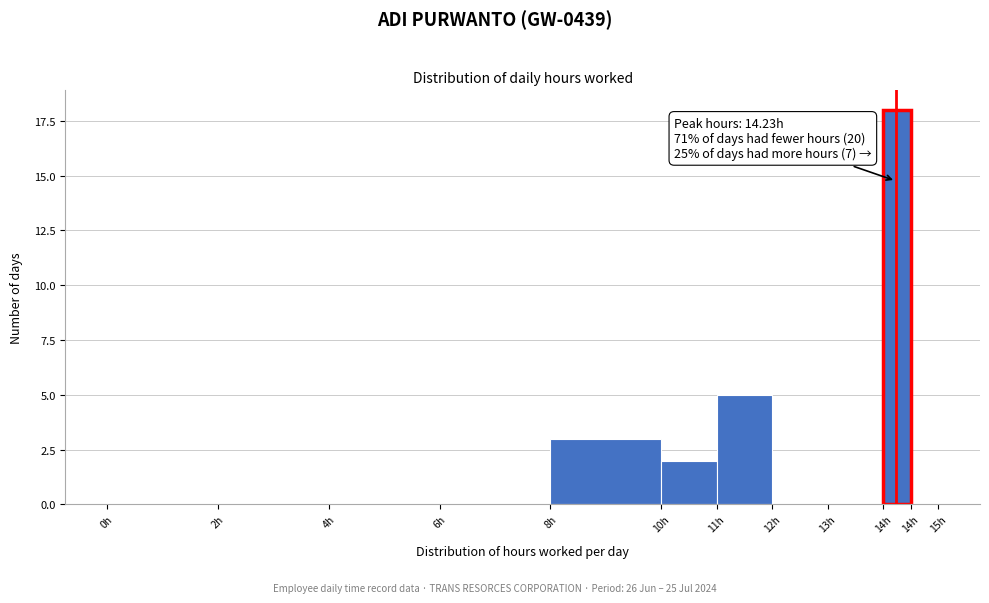

How many distinct data groups are displayed?

1